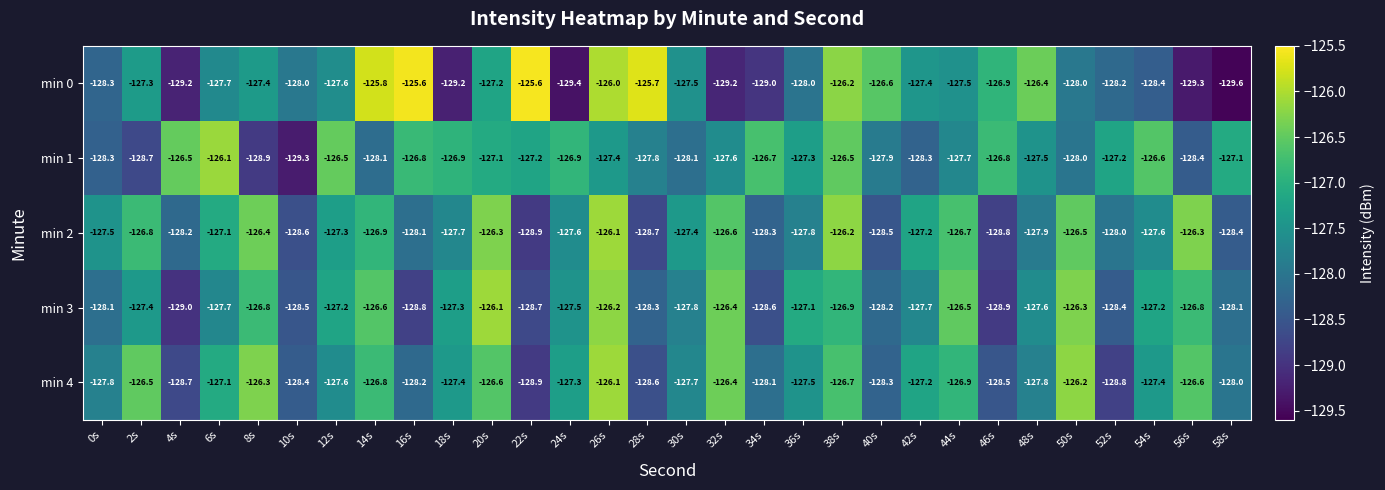

At which label is min 4 closest to -127?

6s